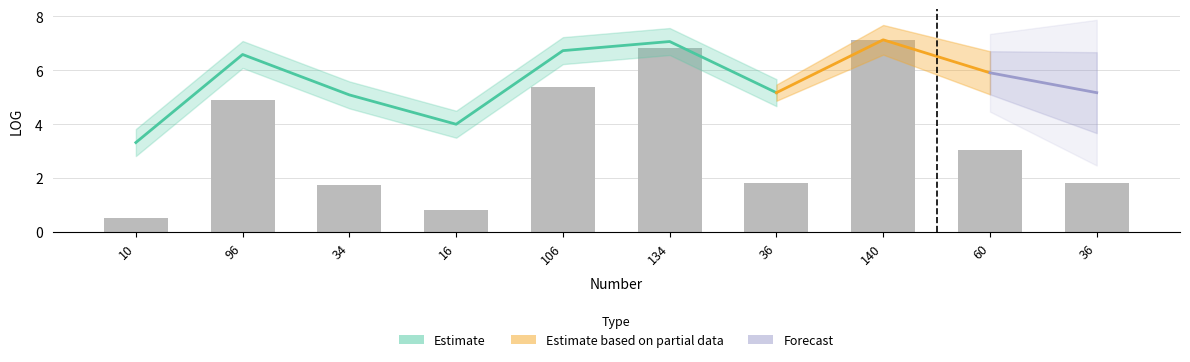

Read the value at 106.

6.7